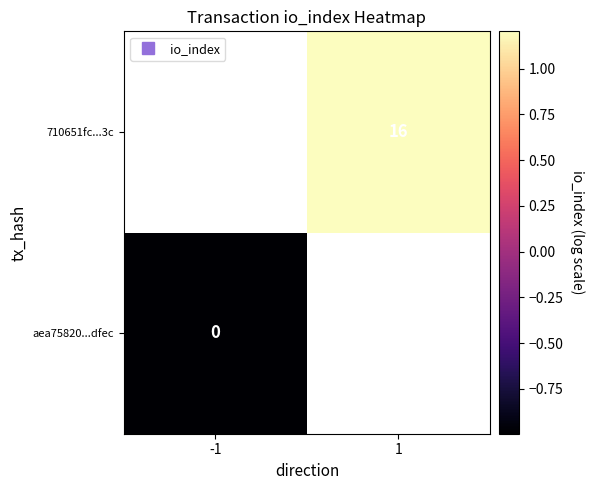

What is the greatest value displayed?

1.2